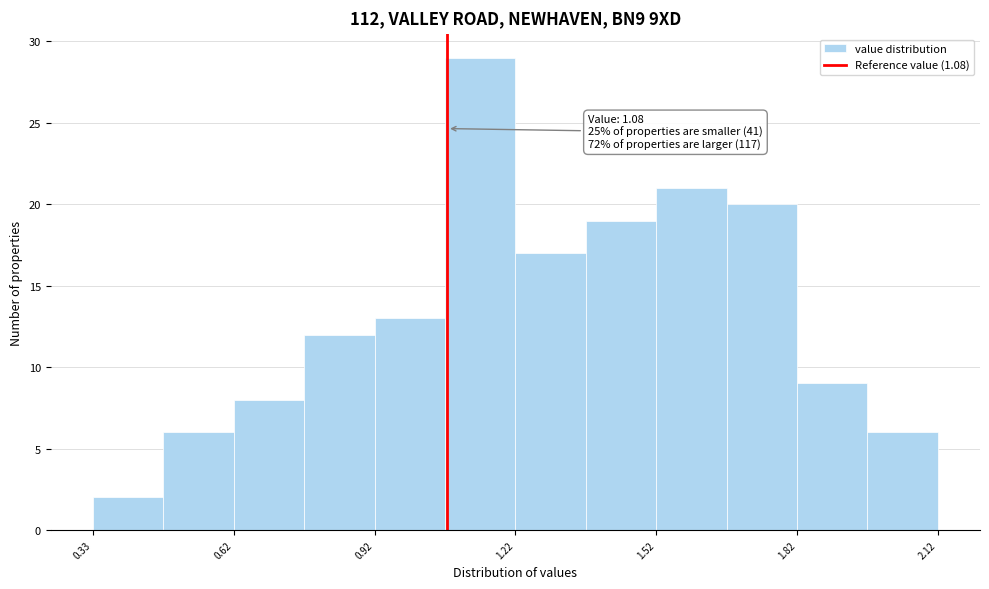

Around what value on the x-axis is the tallest bar? Give the approximate position of its centre, as read against the axis.

1.15